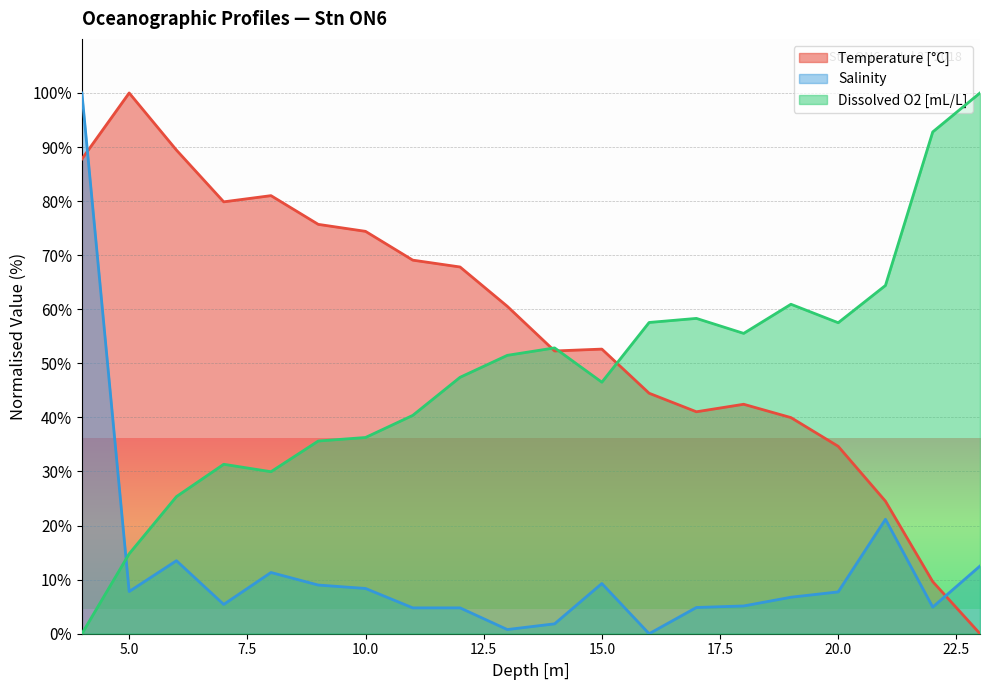

Which series has the largest range (max minus min)?

Temperature [°C]